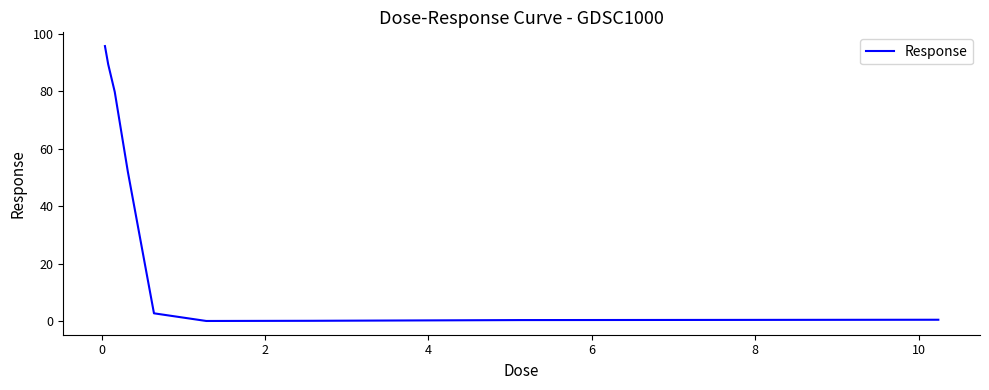

What is the difference between the maximum and minimum values?

95.6